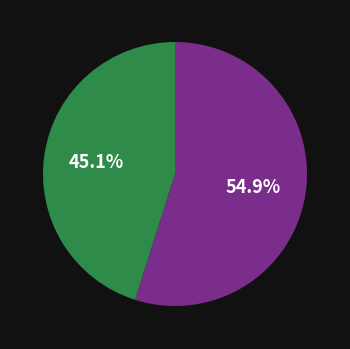

Does any single category account for the majority?

Yes